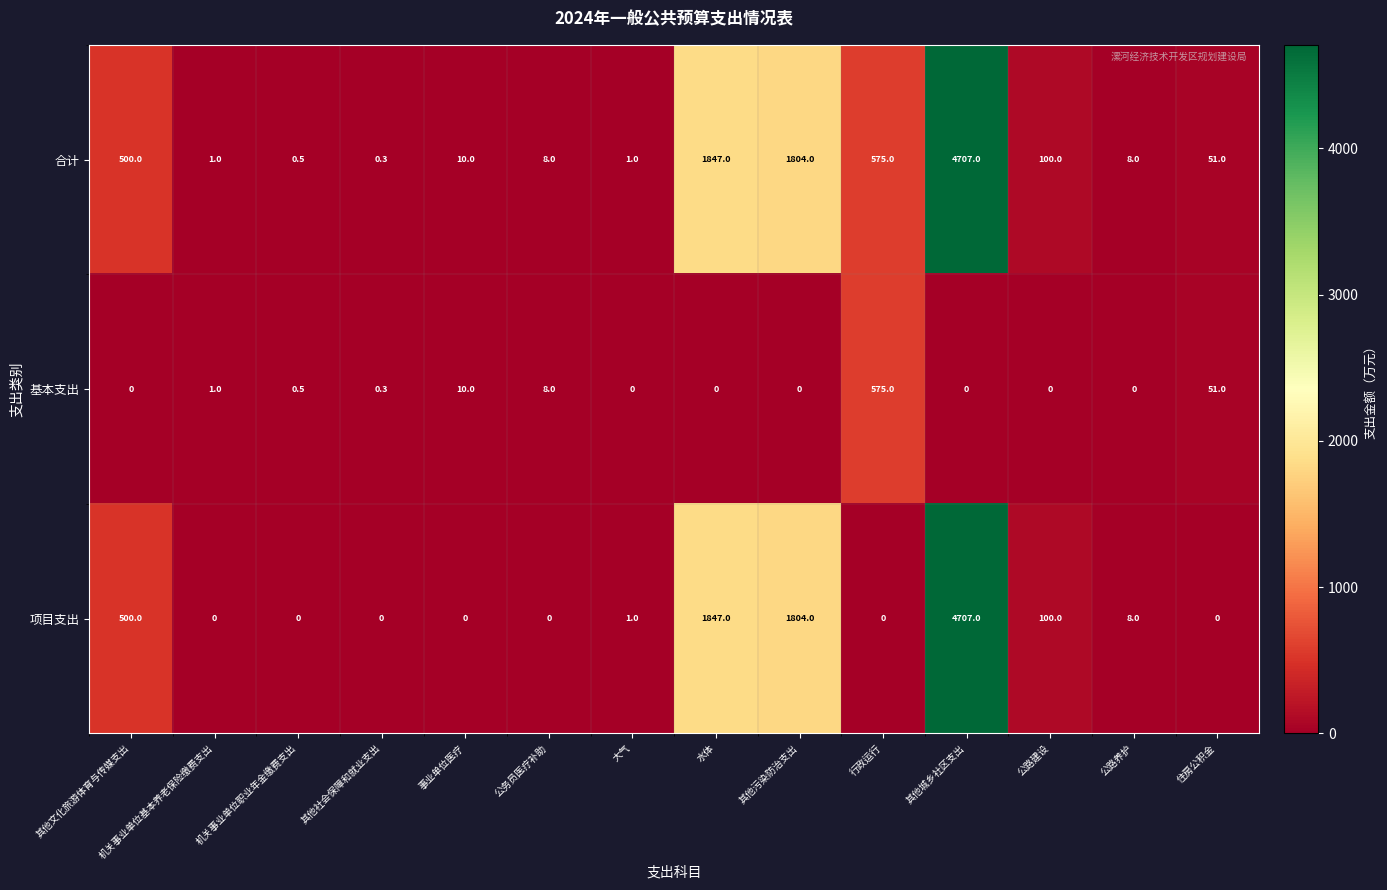

What is the sum of all 基本支出 values?

645.8